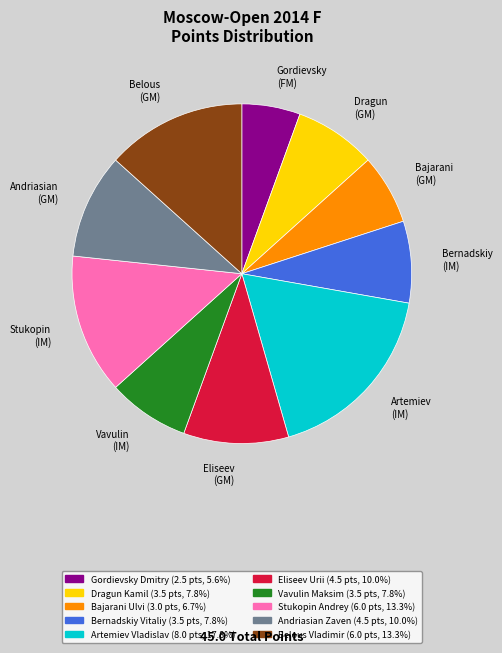

Do Vavulin (IM) and Stukopin (IM) together represent more than half of the pie?

No